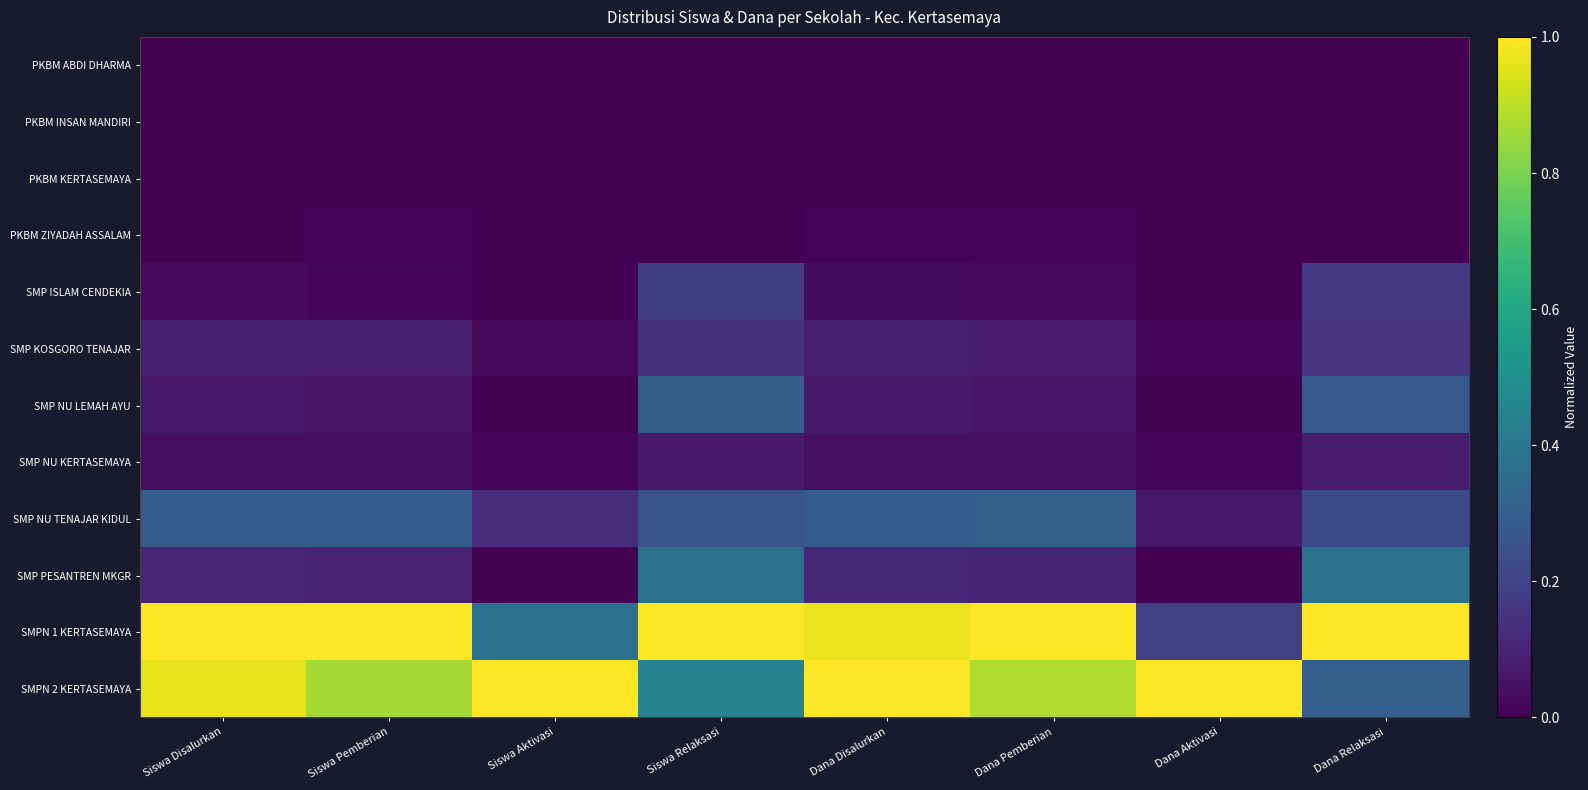

Which series changed the most between Siswa Aktivasi and Dana Disalurkan?

SMPN 1 KERTASEMAYA